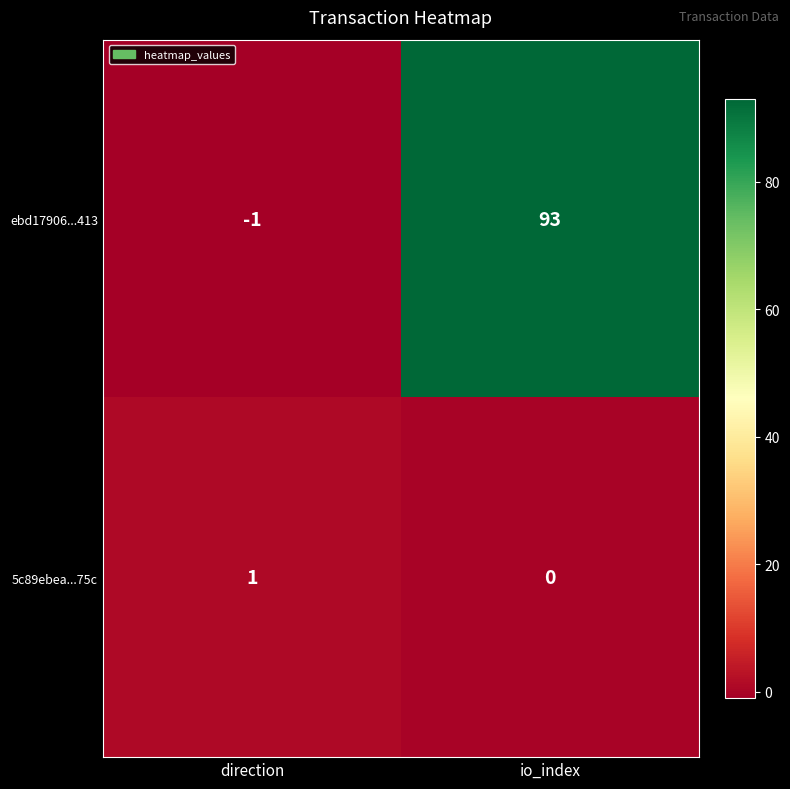

What is the maximum value shown in the chart?

93